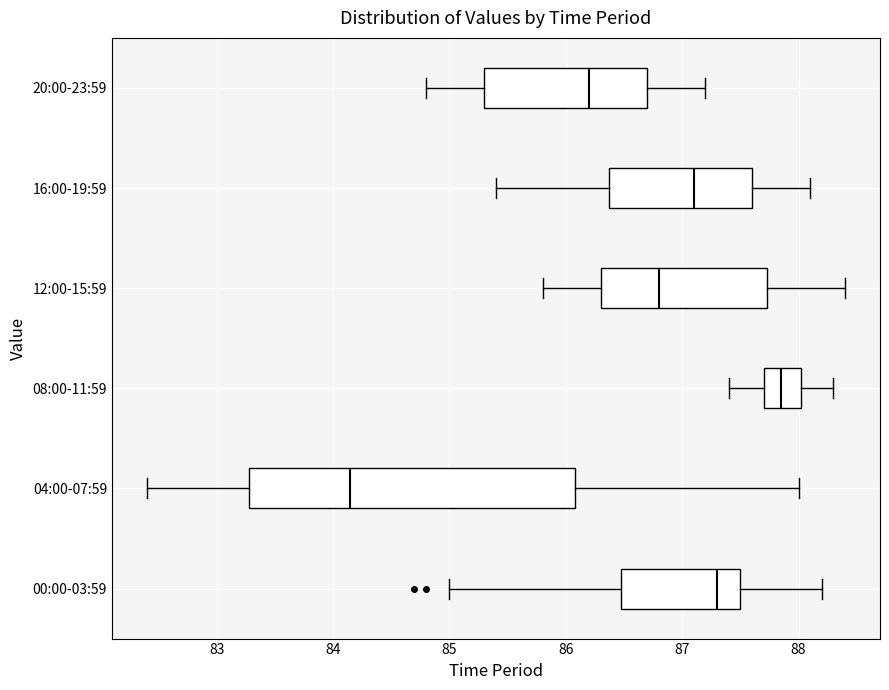

Comparing the boxes themselves (not the whiskers), which one is the widest?

04:00-07:59